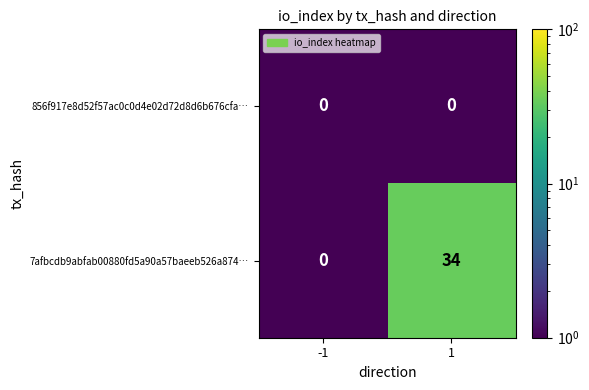

How many data points does each series have?

2